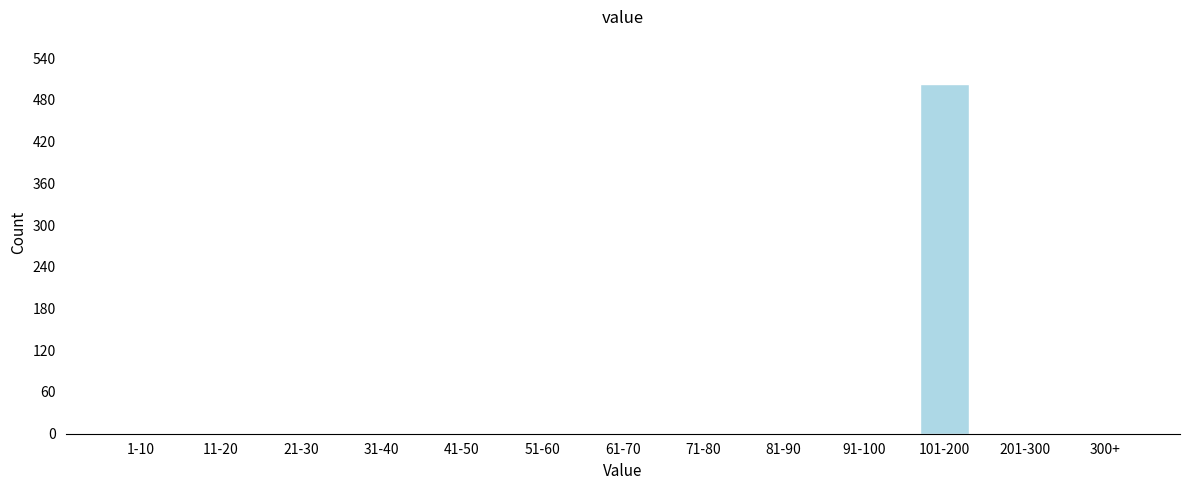

Reading right to left, transcribe all the data shown in this chart.

300+=0	201-300=0	101-200=503	91-100=0	81-90=0	71-80=0	61-70=0	51-60=0	41-50=0	31-40=0	21-30=0	11-20=0	1-10=0